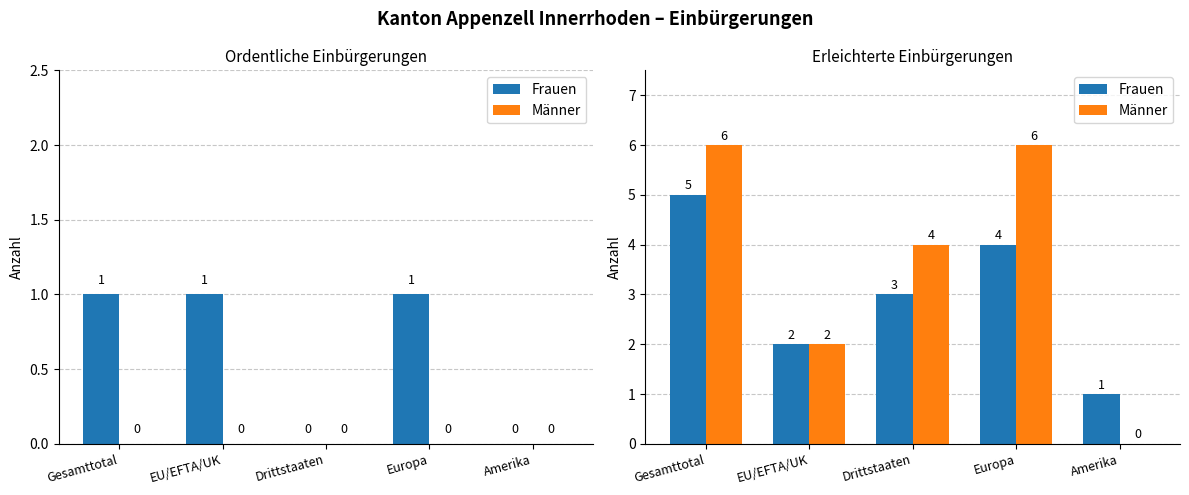

At how many categories does at least one series exceed 5?

2